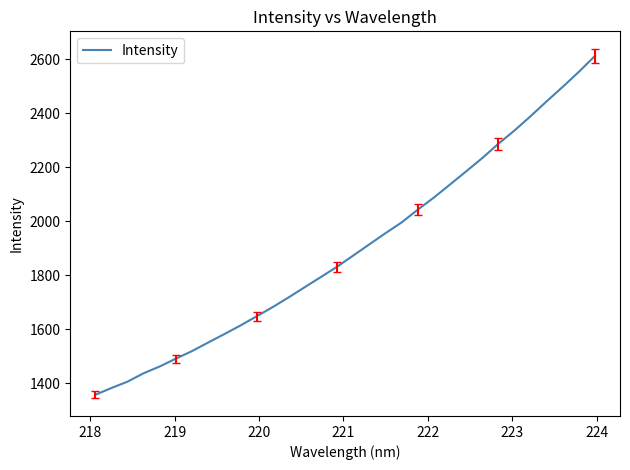

What is the maximum value shown in the chart?

2611.8